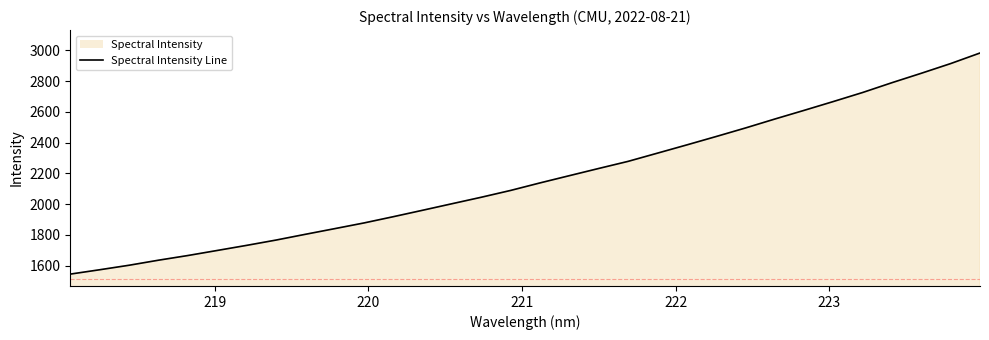

What is the minimum value shown in the chart?

1544.3